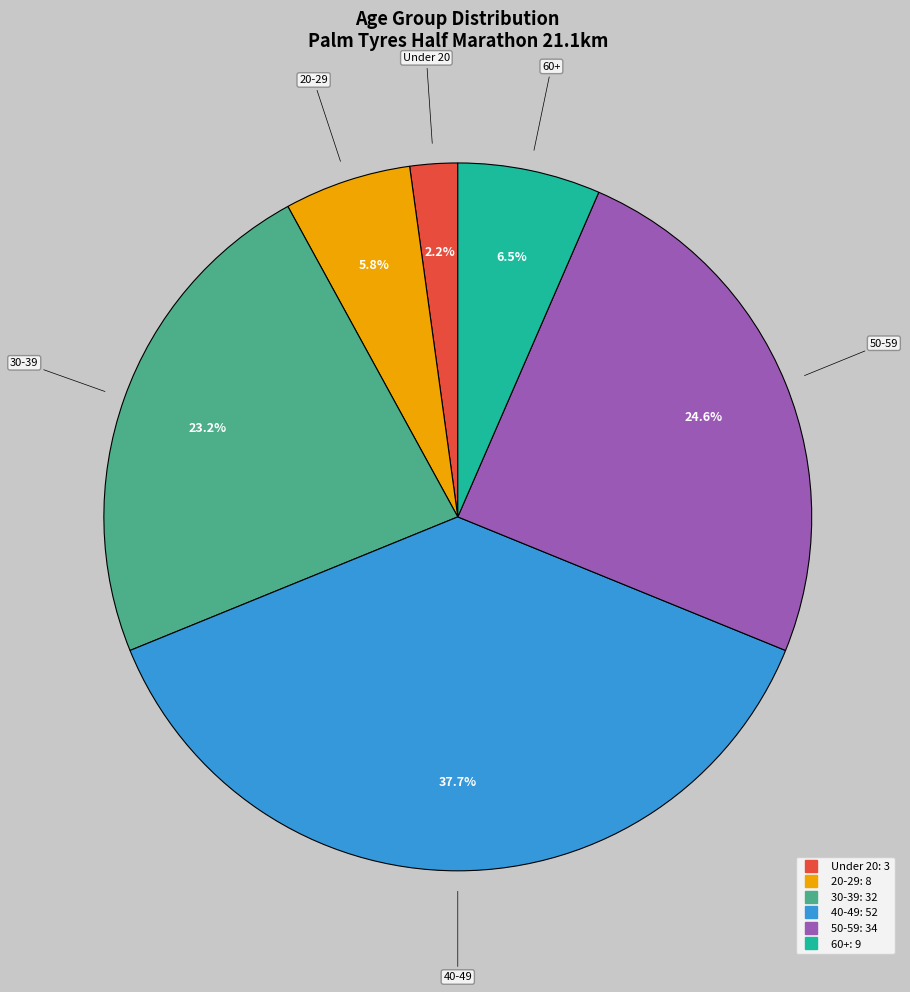

Is there any slice that represents more than half of the pie?

No